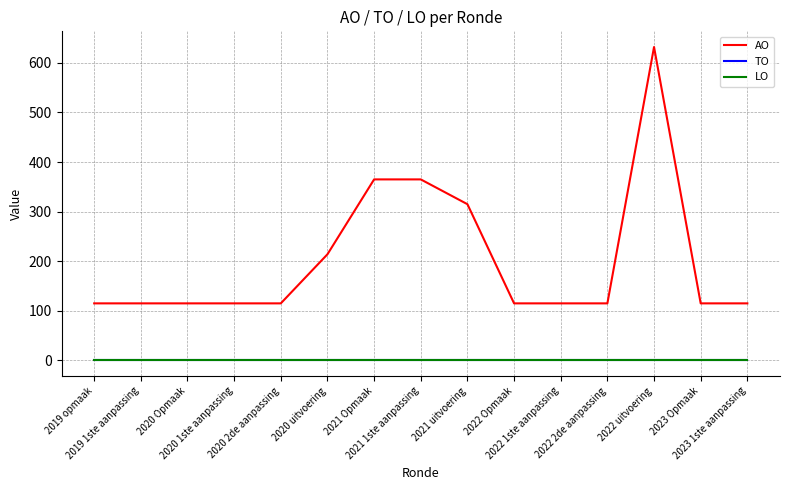

The LO series shows 0 at 2022 2de aanpassing. True or false?

True